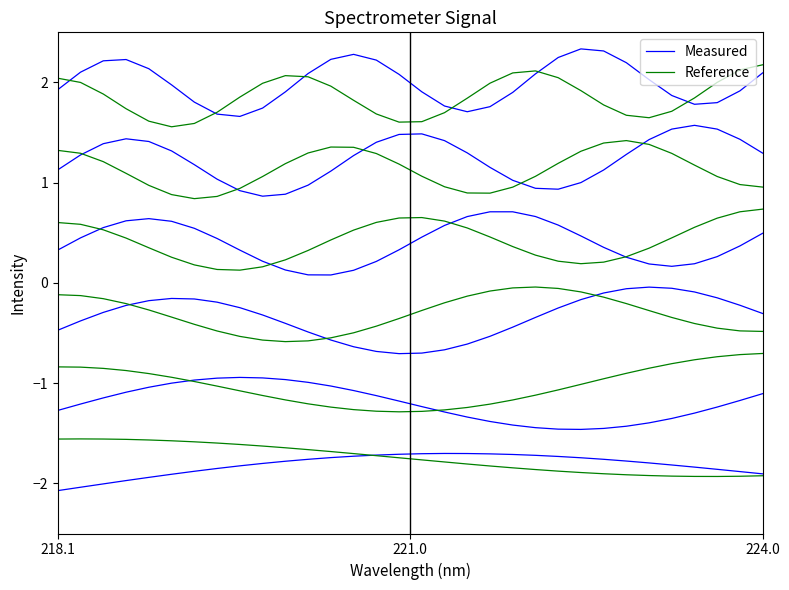

True or false: Measured and Reference cross at least once.

True